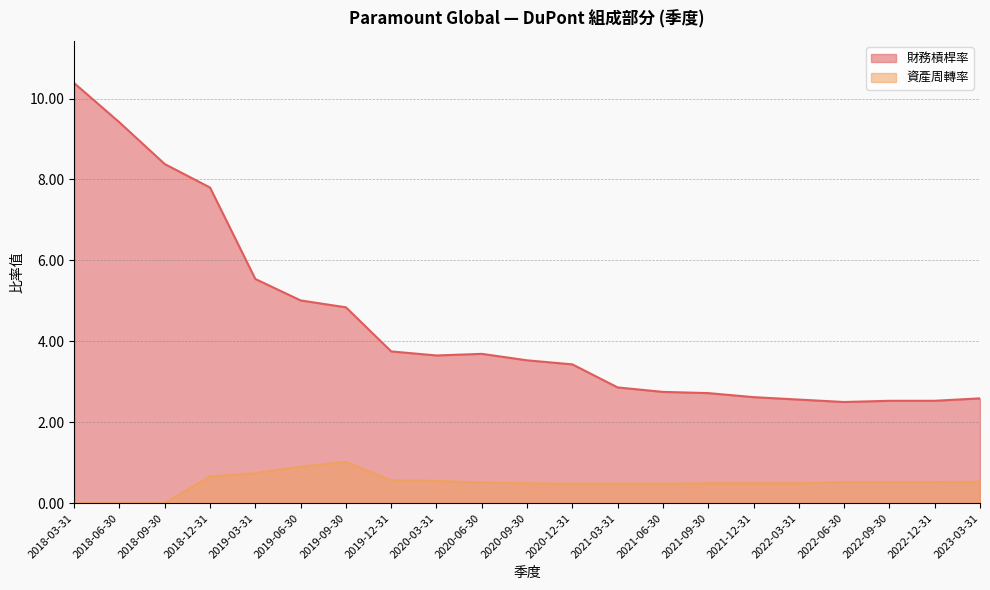

At how many categories does at least one series exceed 3?

12